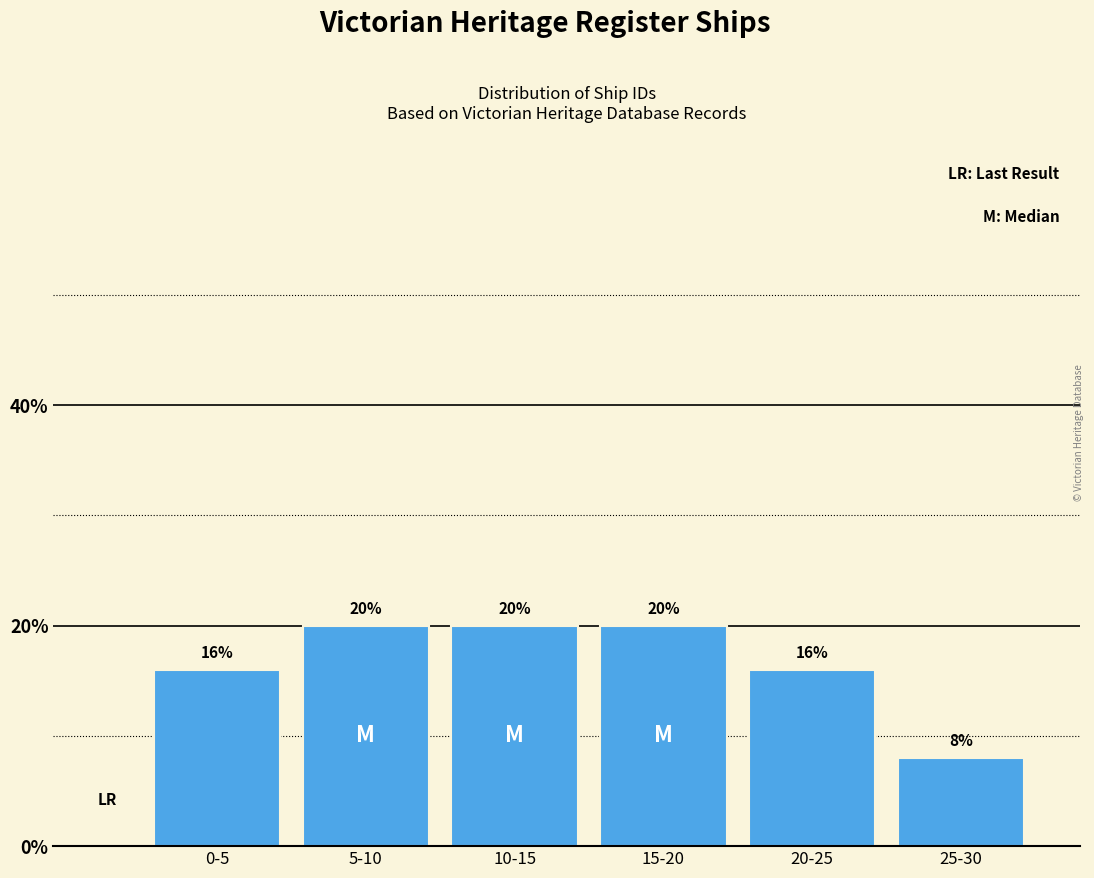

Reading left to right, transcribe all the data shown in this chart.

0-5=16	5-10=20	10-15=20	15-20=20	20-25=16	25-30=8